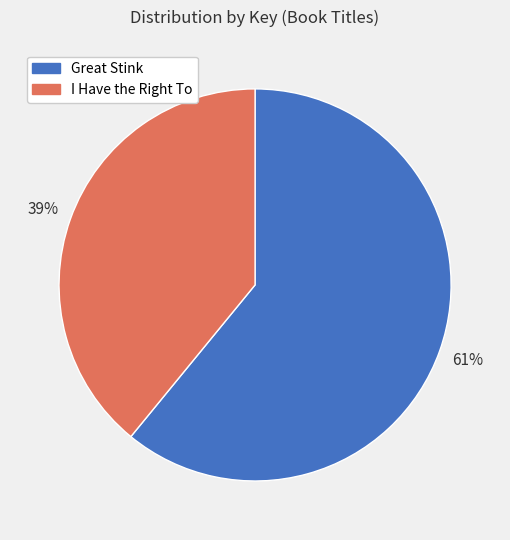

Count the number of slices in the pie.

2